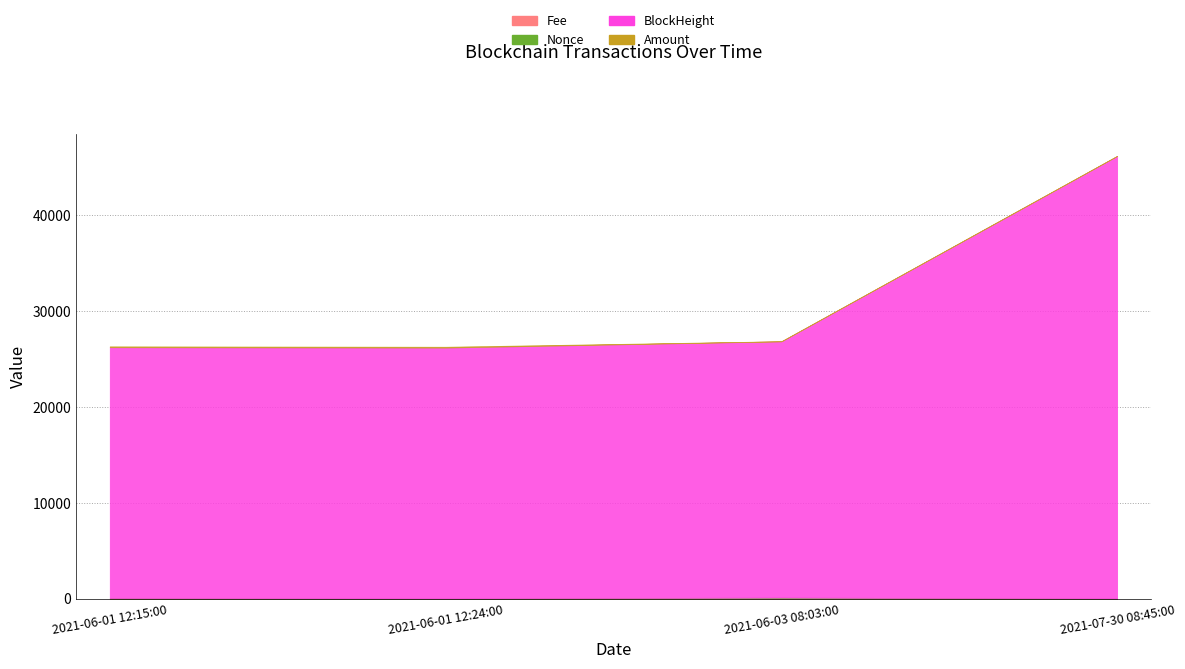

What is the total value across all series at 2021-07-30 08:45:00?

46196.1